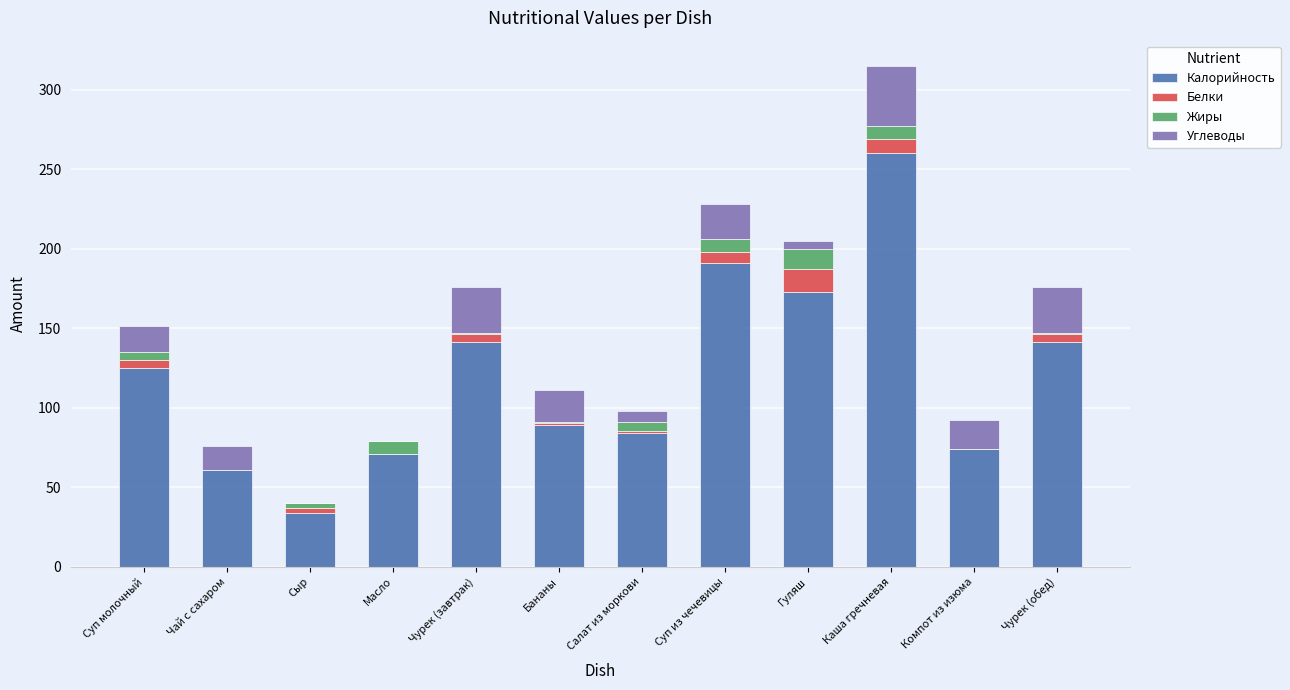

What is the total value across all series at Чай с сахаром?

76